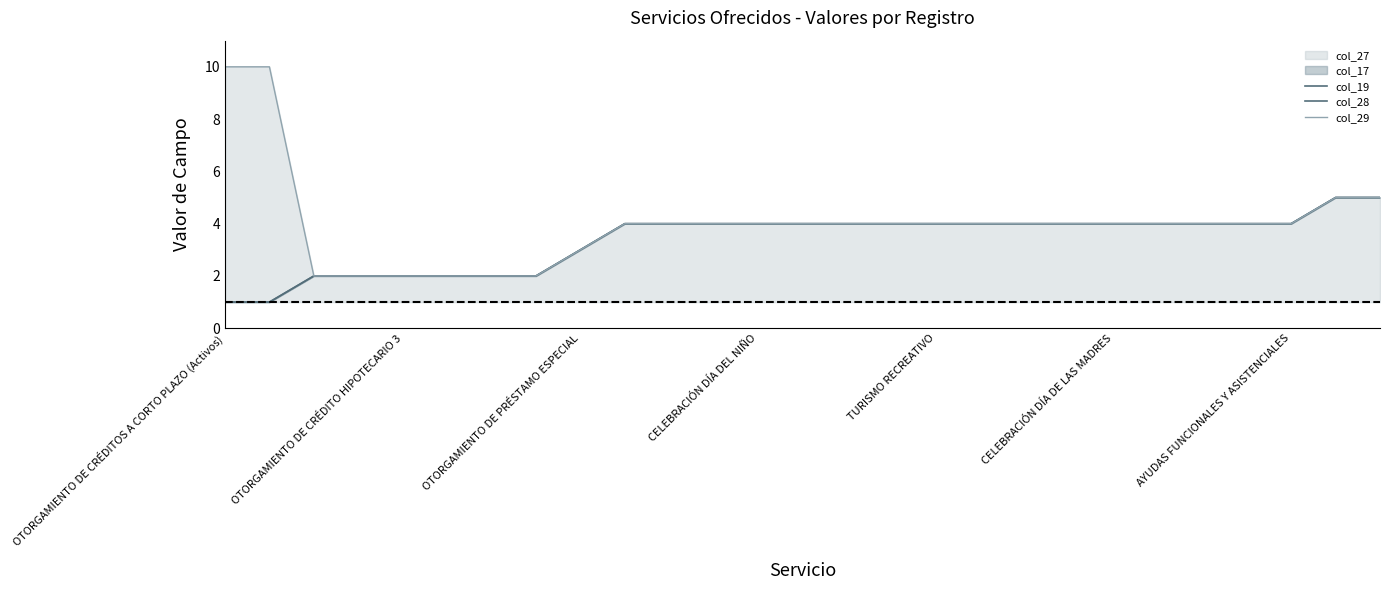

What is the sum of the col_19 values at AYUDAS FUNCIONALES Y ASISTENCIALES and TURISMO RECREATIVO?

8